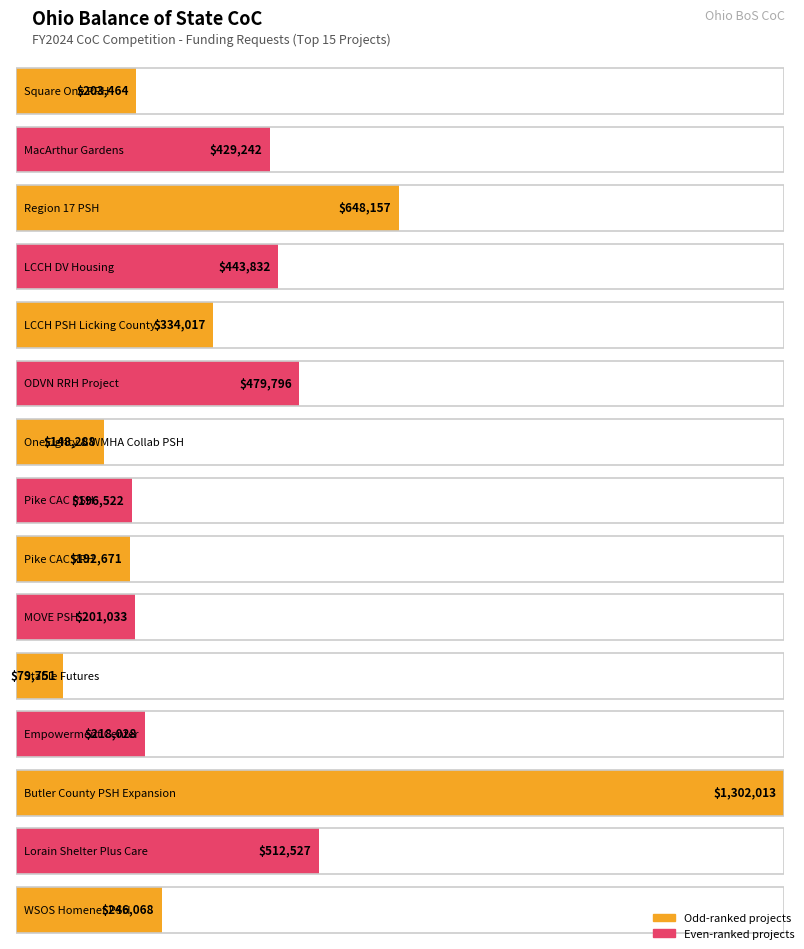

What value does the data have at Pike CAC RRH, to the nearest 10?

192670